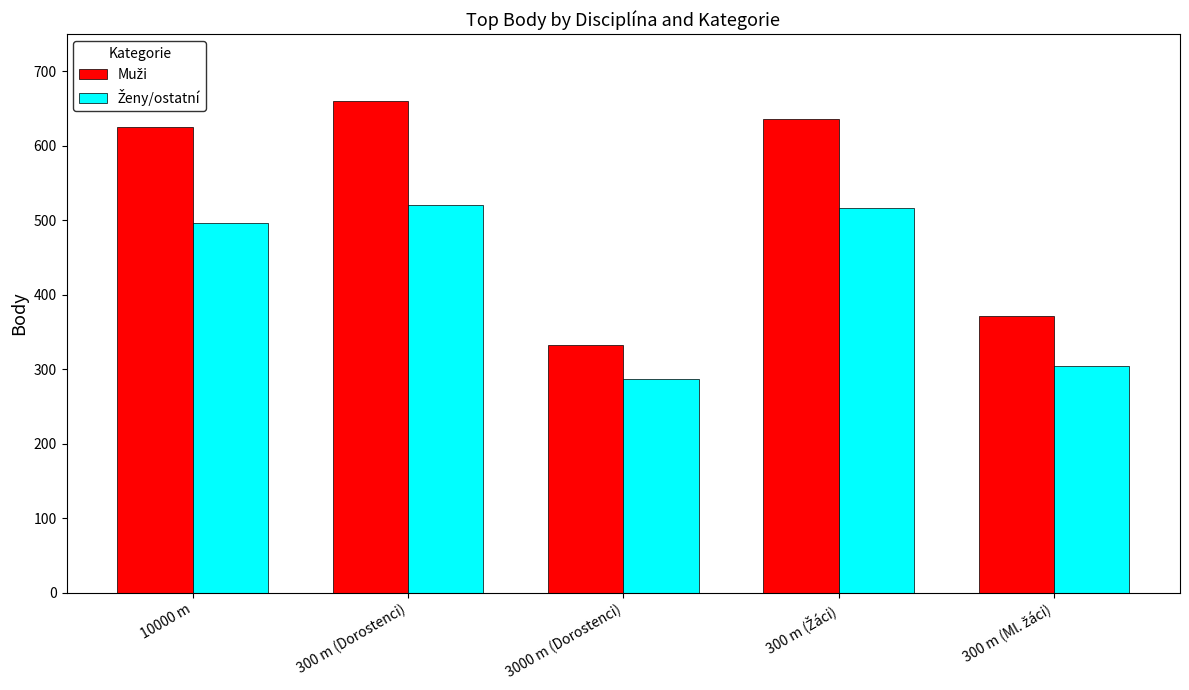

What is the smallest value displayed?

287